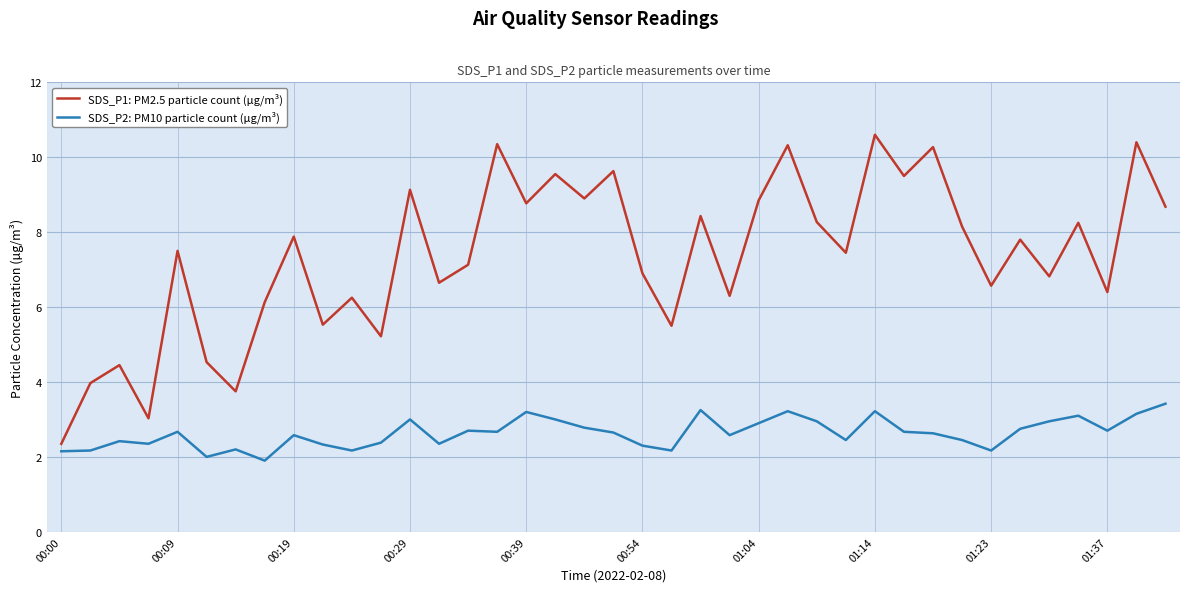

True or false: SDS_P1: PM2.5 particle count (µg/m³) and SDS_P2: PM10 particle count (µg/m³) cross at least once.

False